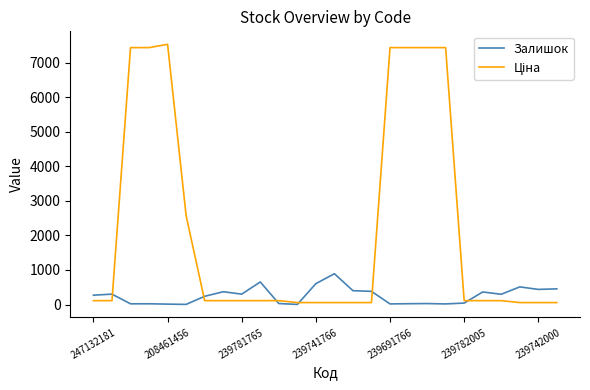

How many interior local peaks does the Ціна series have?

1